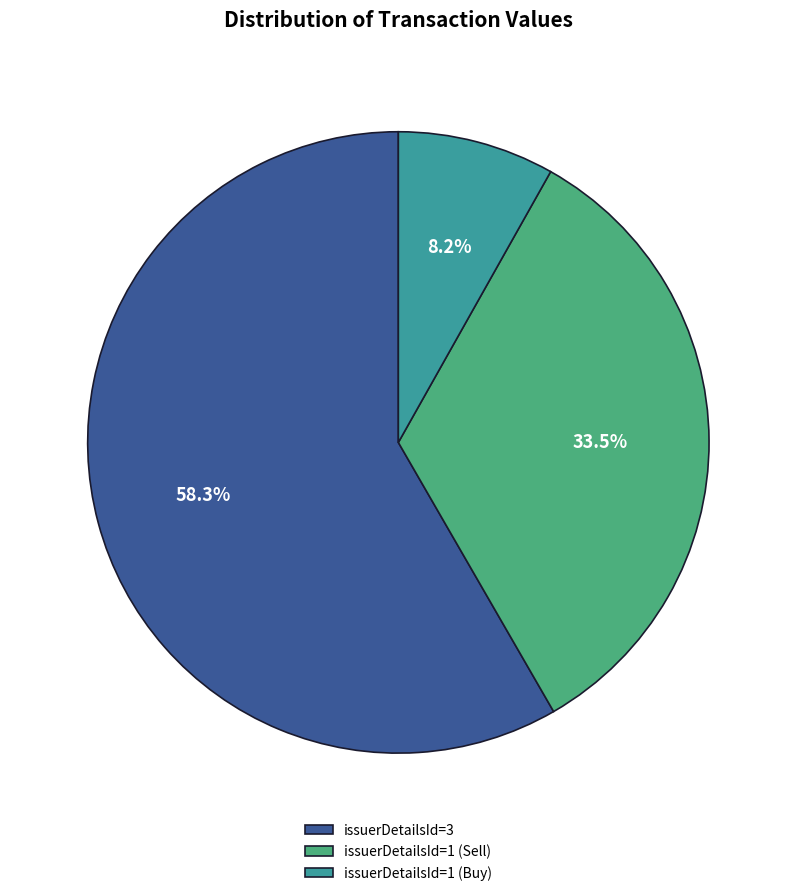

What is the largest slice in the pie chart?

issuerDetailsId=3